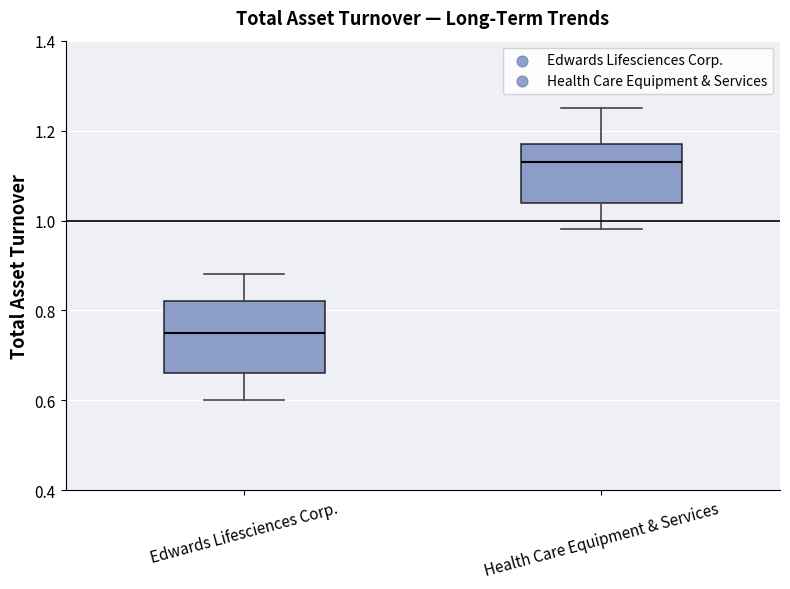

Where does the median line of the box for Health Care Equipment & Services sit on the y-axis? The values are not printed on the chart, so give them approximately, as read against the axis.

1.14